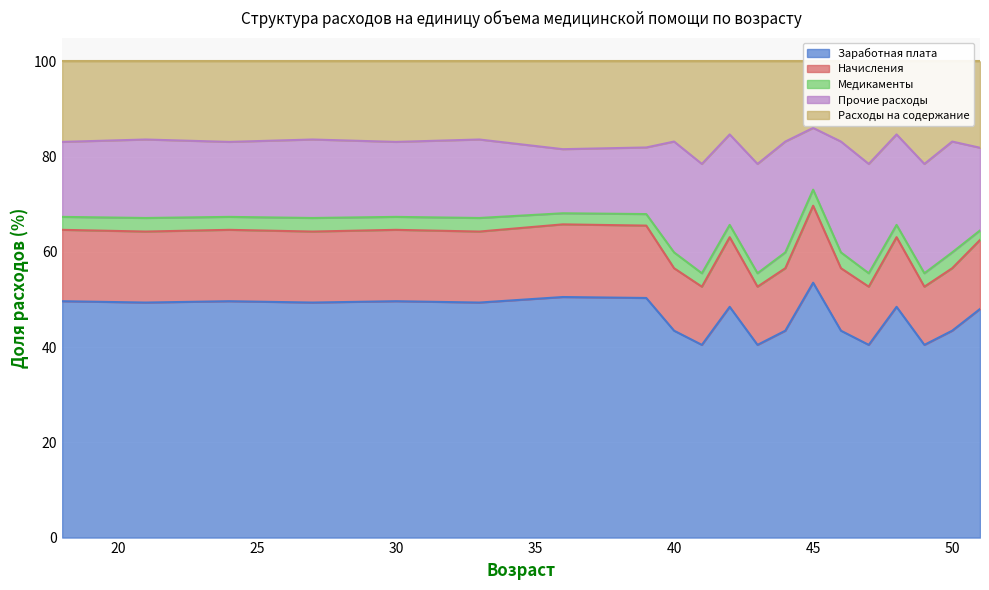

True or false: Заработная плата and Начисления cross at least once.

False